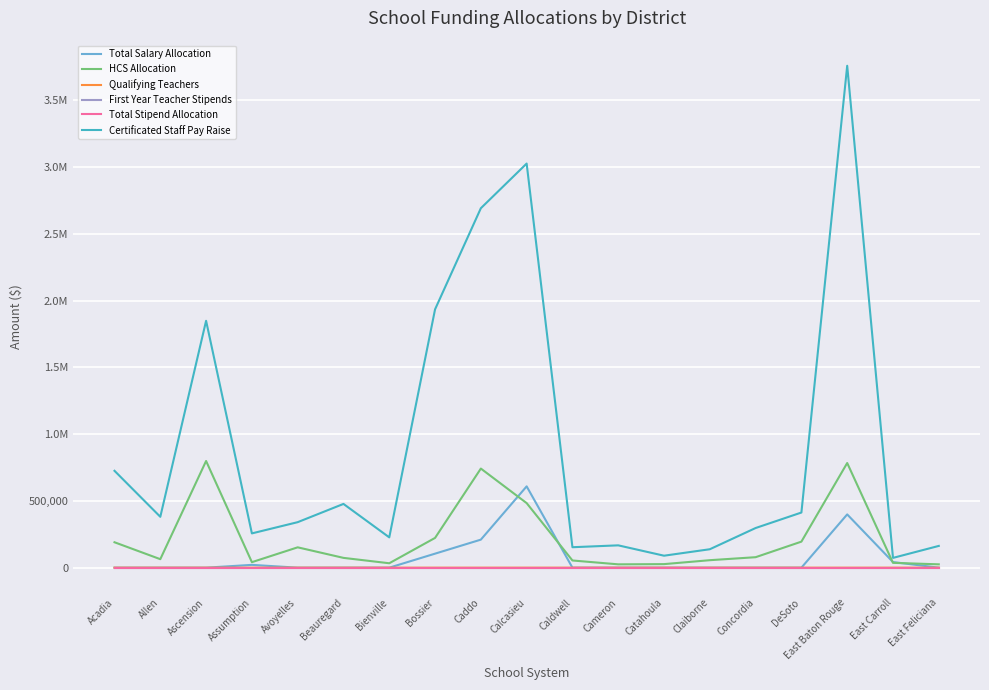

Is this an area chart (filled region under the line)?

No